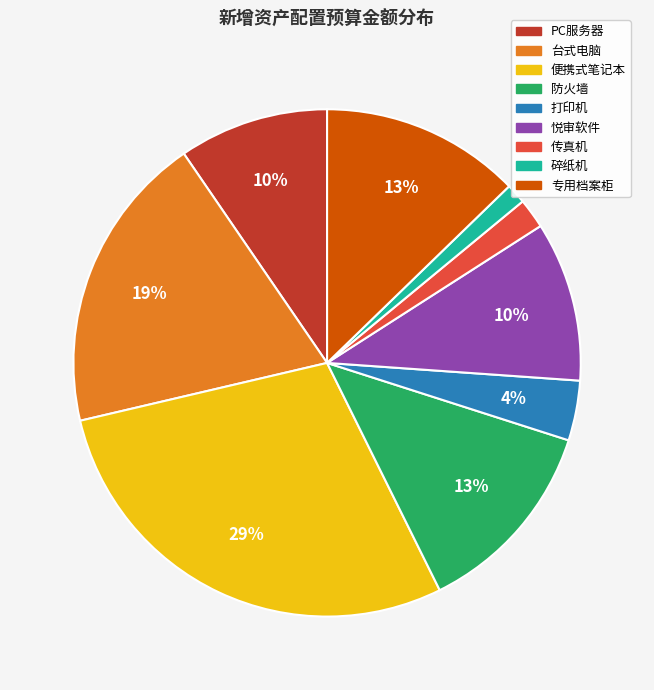

To the nearest percent, what is the average slice percentage?

11%